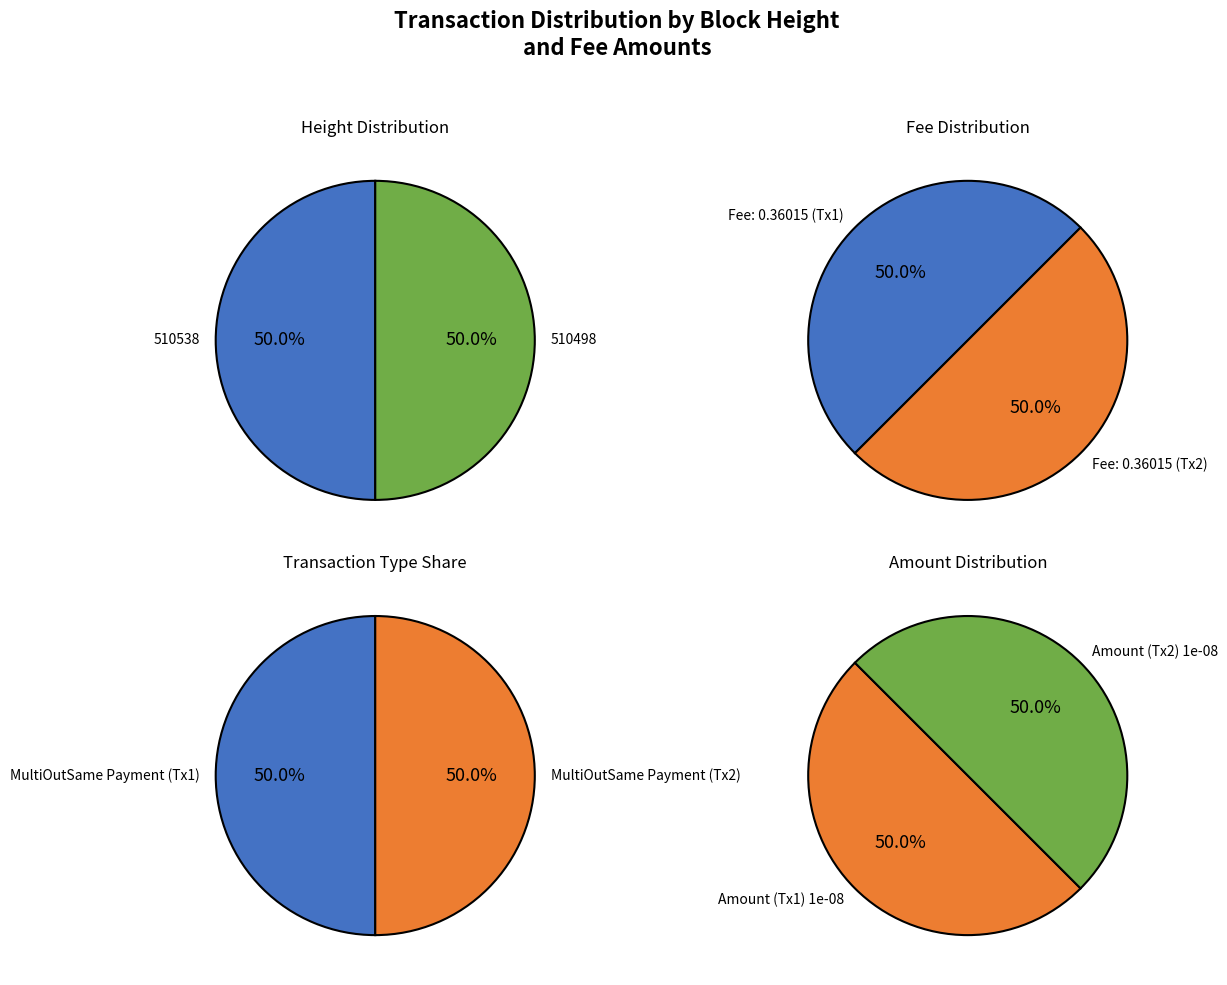

The 1 slice represents 44% of the pie. True or false?

False